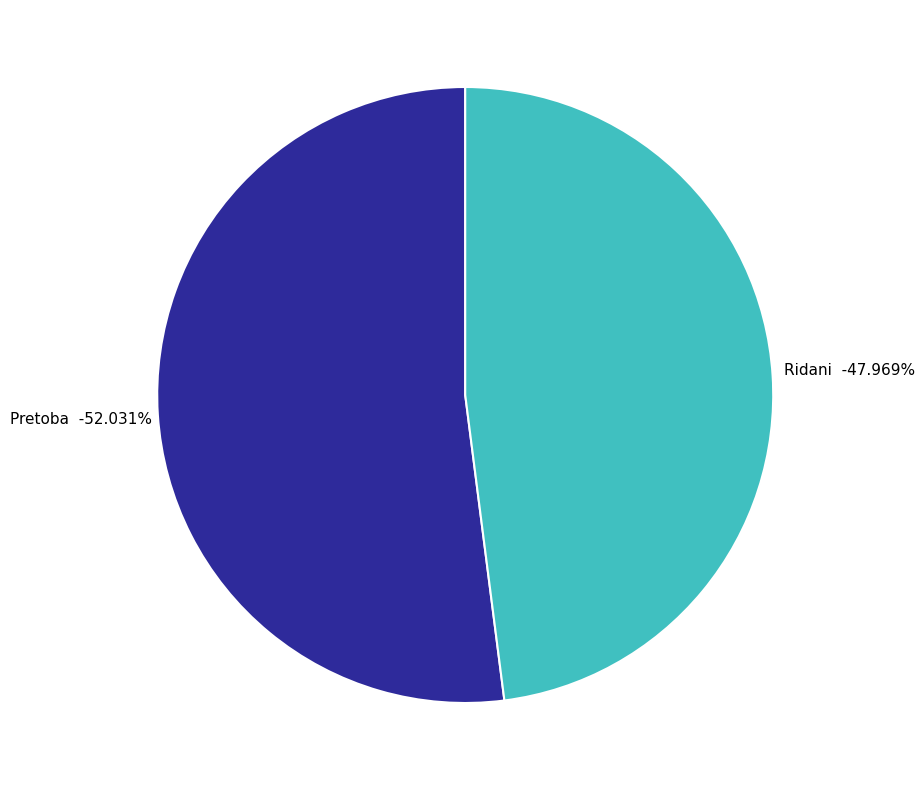

Is there a majority slice in this chart?

Yes